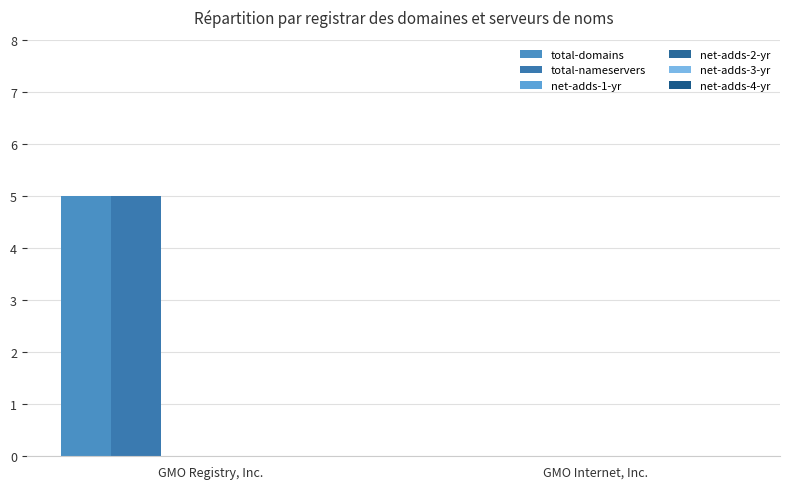

How many values in total-domains are above zero?

1